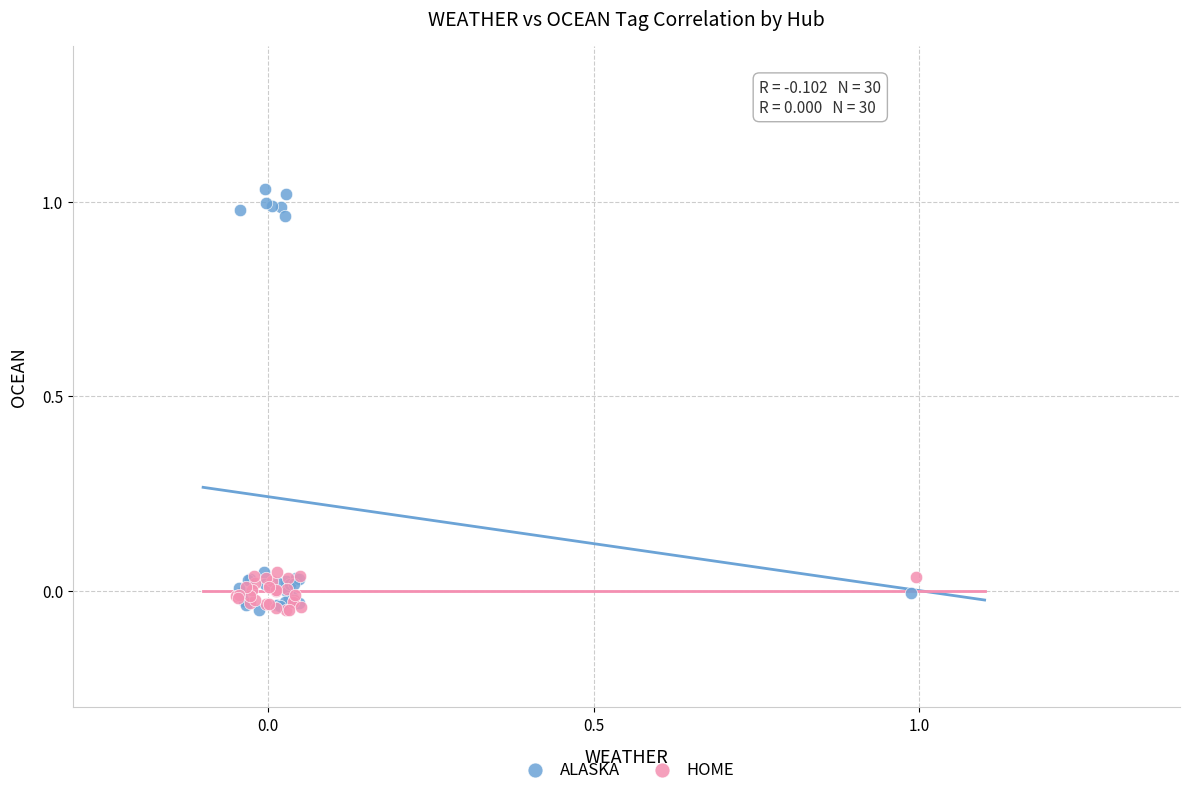

Which series has the widest spread of Y values?

ALASKA